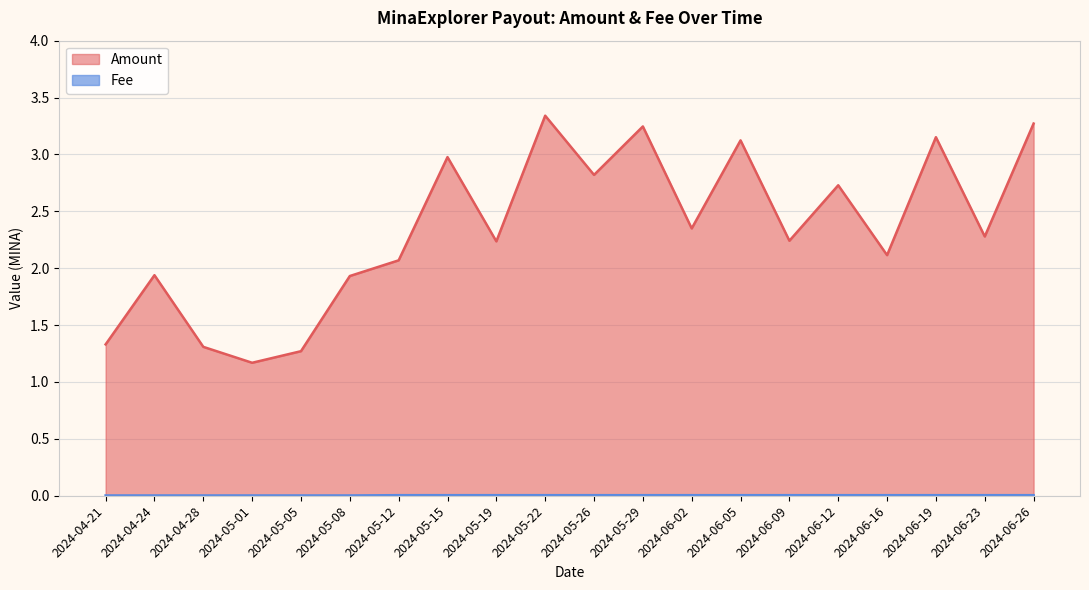

How many lines are shown in the chart?

2